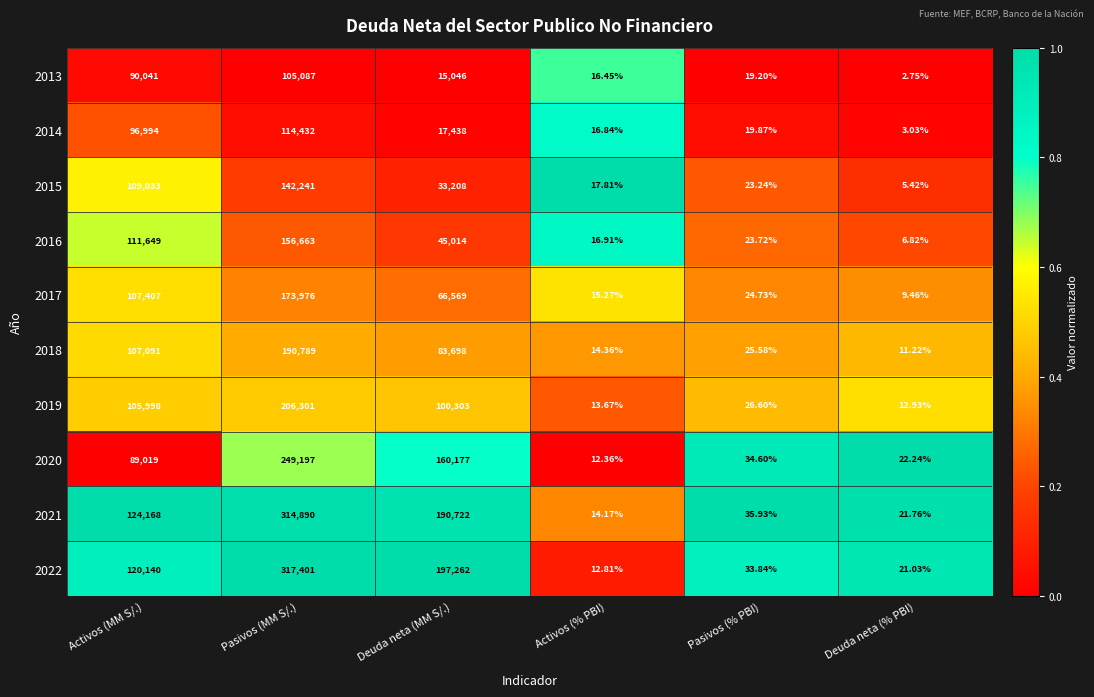

Which series changed the most between Pasivos (MM S/.) and Deuda neta (% PBI)?

2022